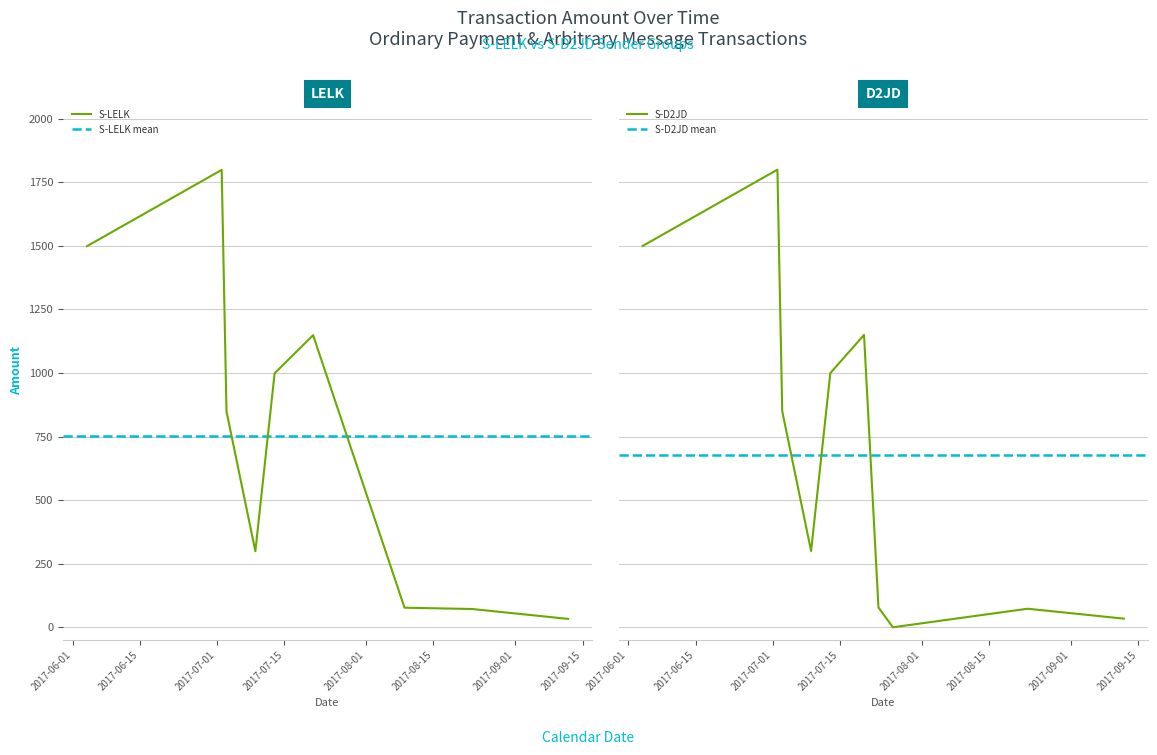

What is the maximum value for S-LELK?

1799